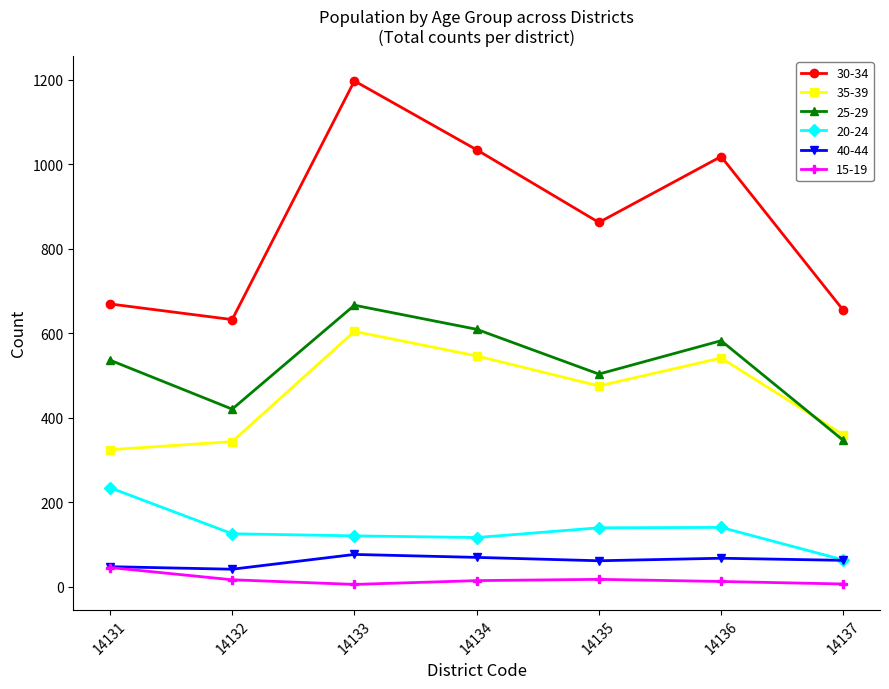

What is the difference between the maximum and minimum values in the 35-39 series?

280